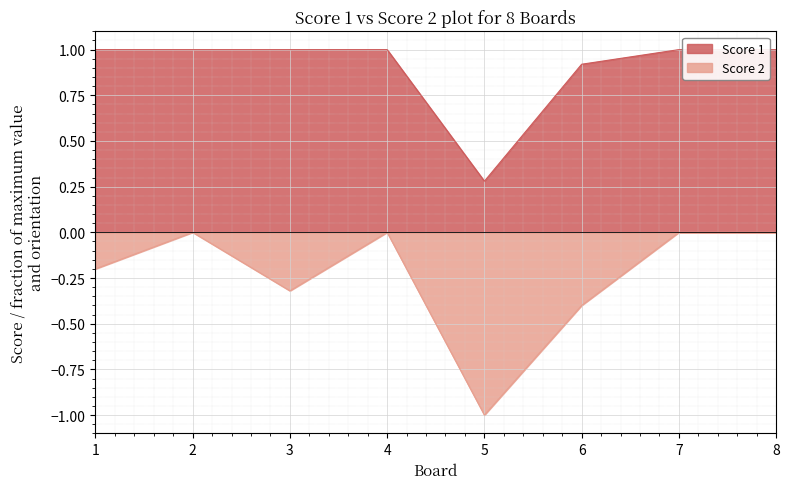

What is the difference between the Score 1 values at 6 and 2?

0.1